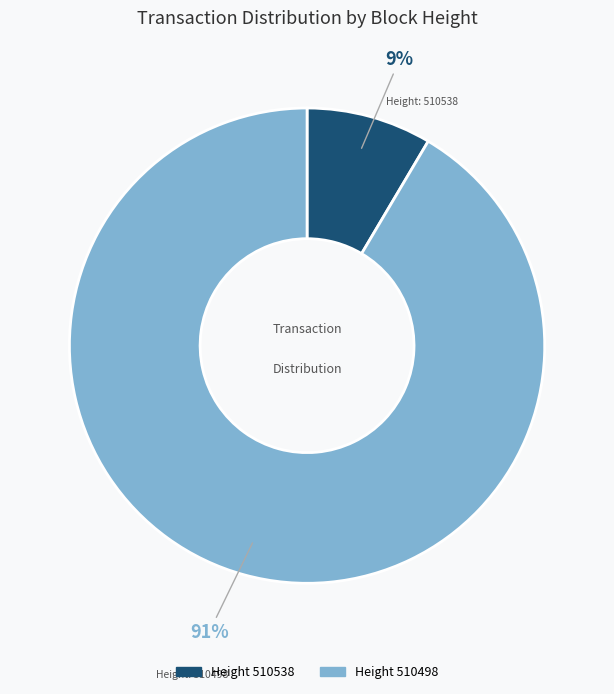

To the nearest percent, what is the average slice percentage?

50%